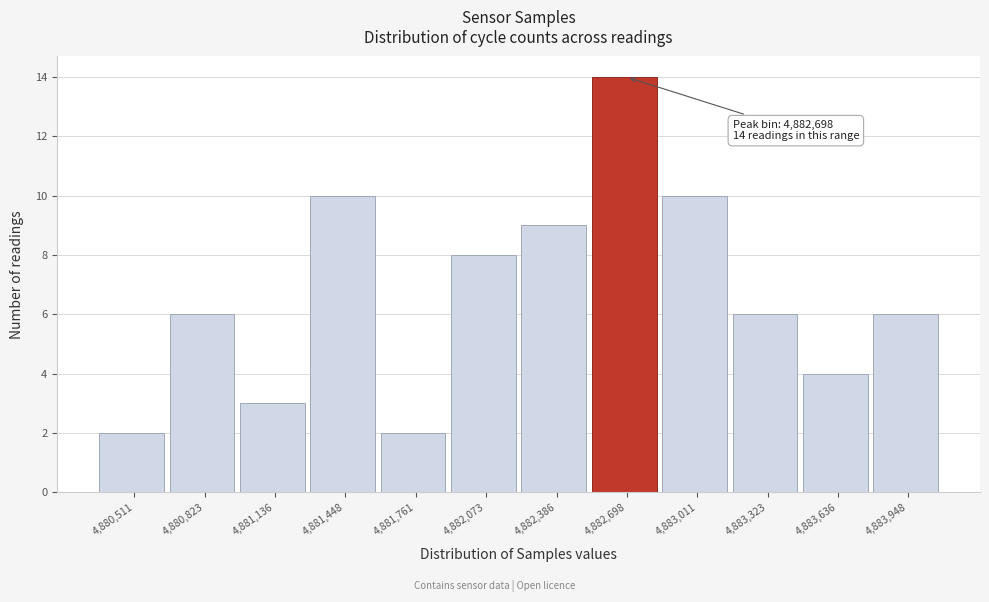

Reading left to right, transcribe all the data shown in this chart.

4,880,511=2	4,880,823=6	4,881,136=3	4,881,448=10	4,881,761=2	4,882,073=8	4,882,386=9	4,882,698=14	4,883,011=10	4,883,323=6	4,883,636=4	4,883,948=6